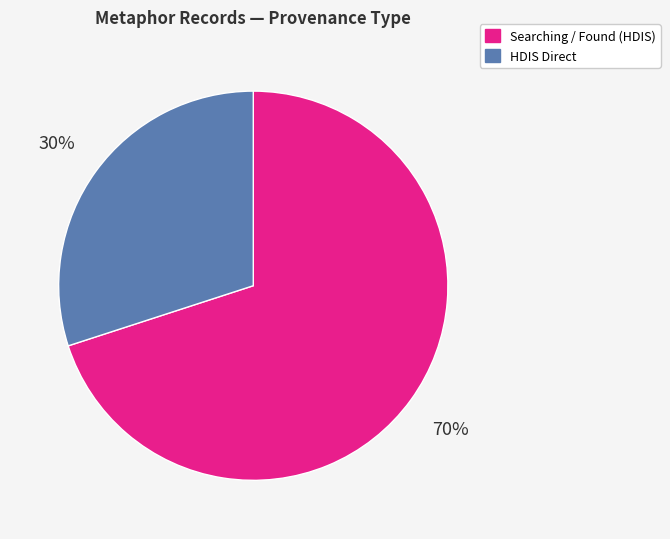

Between Searching / Found (HDIS) and HDIS Direct, which is larger?

Searching / Found (HDIS)